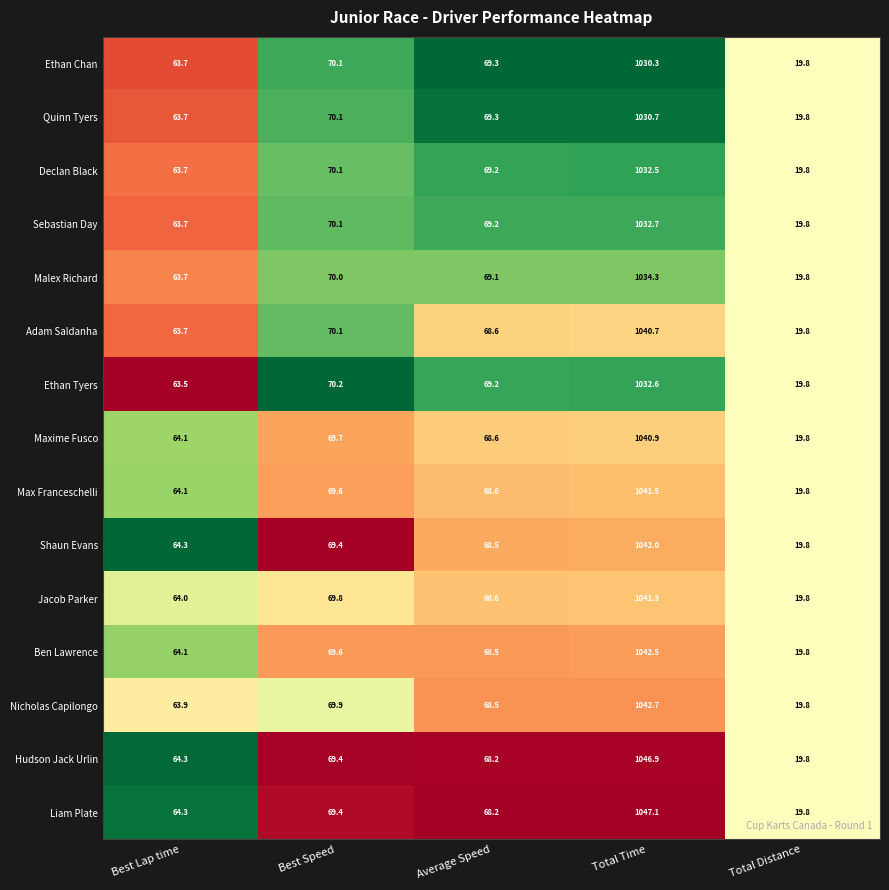

What is the total value across all series at Average Speed?

1031.6